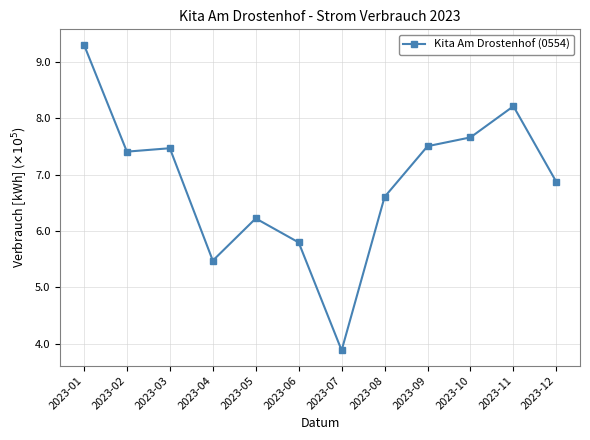

What is the value of the 12th point from the left?

687074